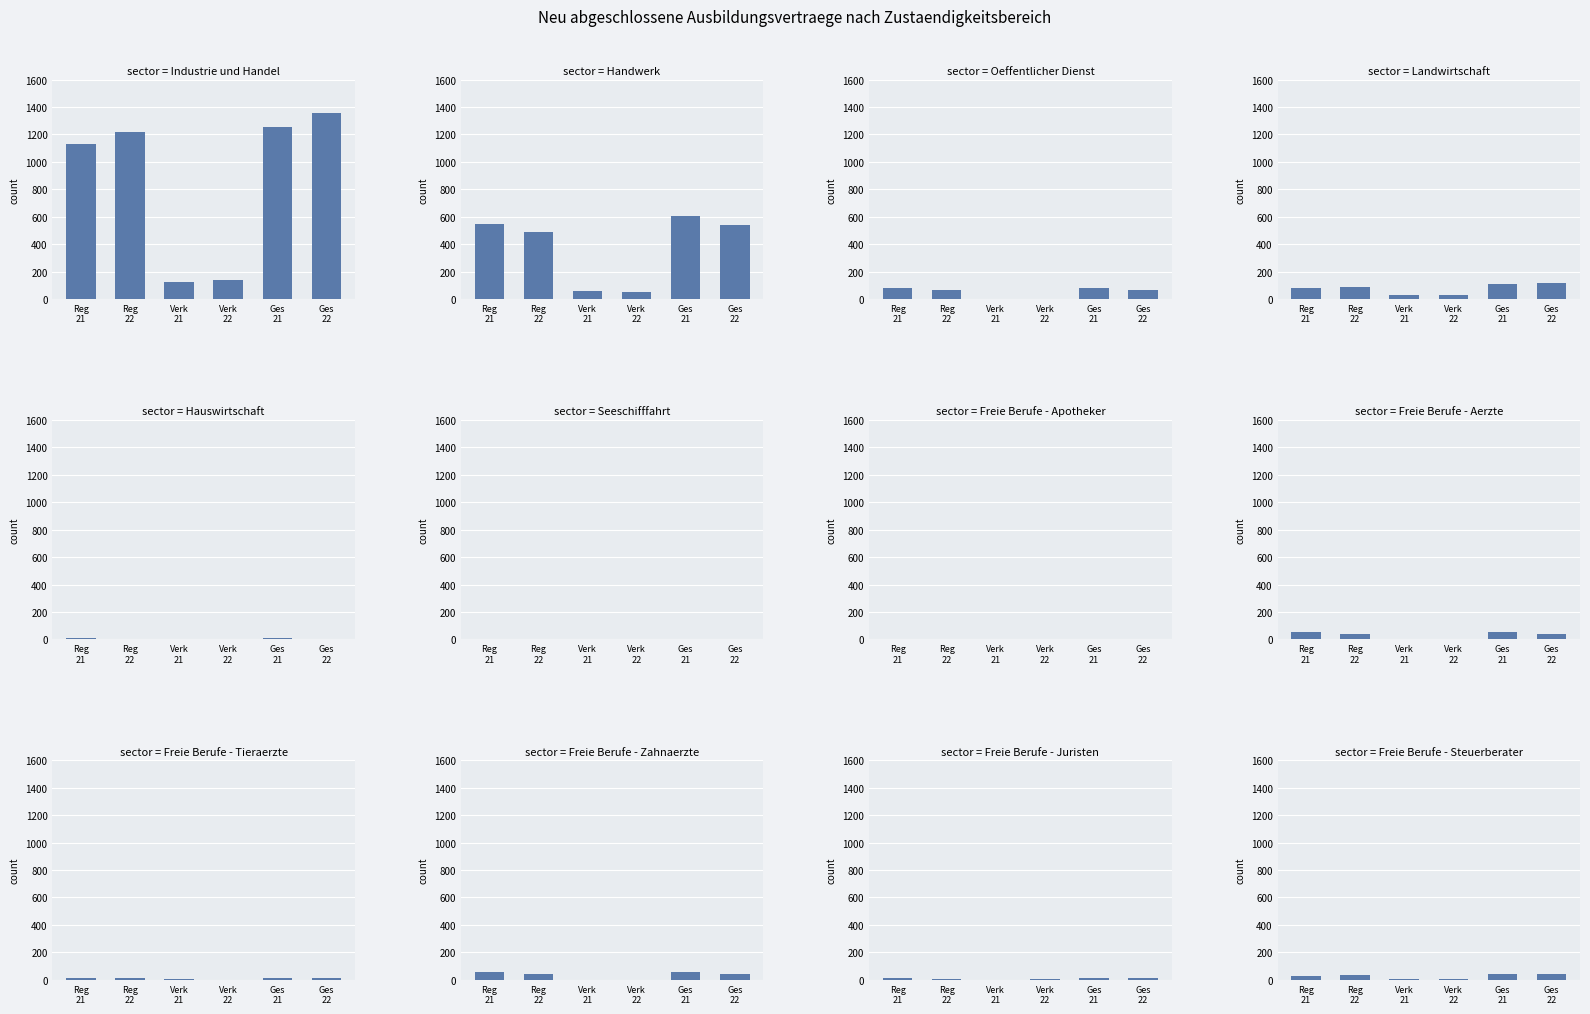

Is it true that Verkuerzt 2021 equals 58 at 0?

False